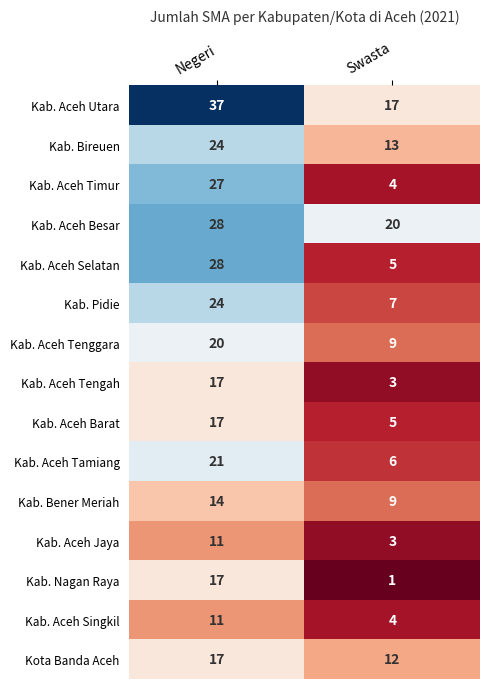

What is the difference between the highest and lowest values at Negeri?

26